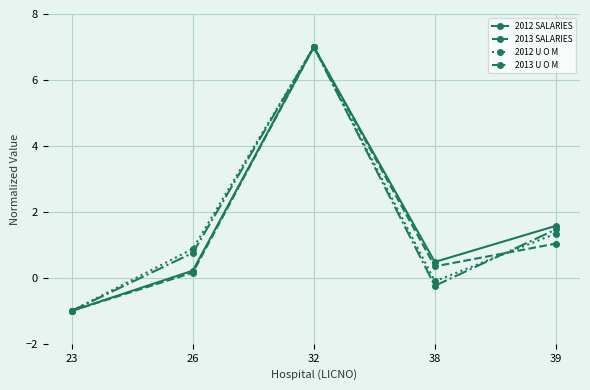

Where does the 2013 U O M series first go above 0?

26